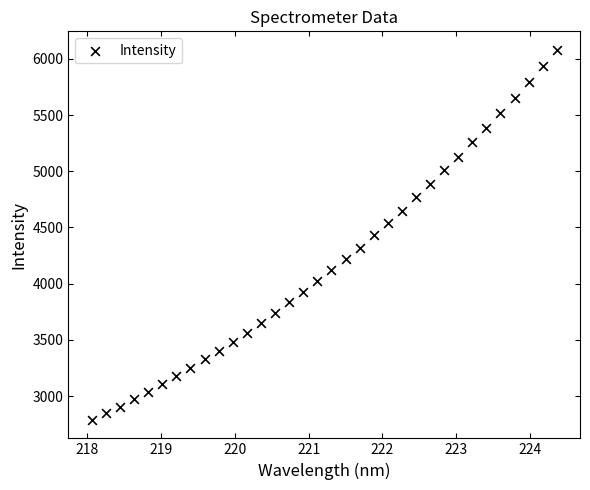

What is the range of Y values (max minus min)?

3291.6